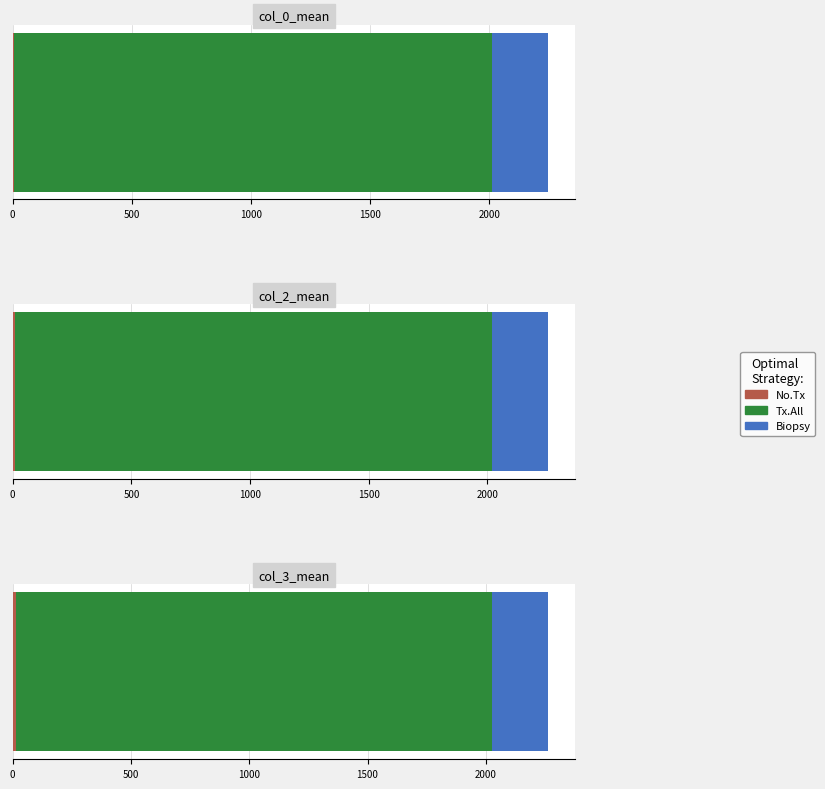

Is it true that col_3_mean equals 238.0 at 177?

True